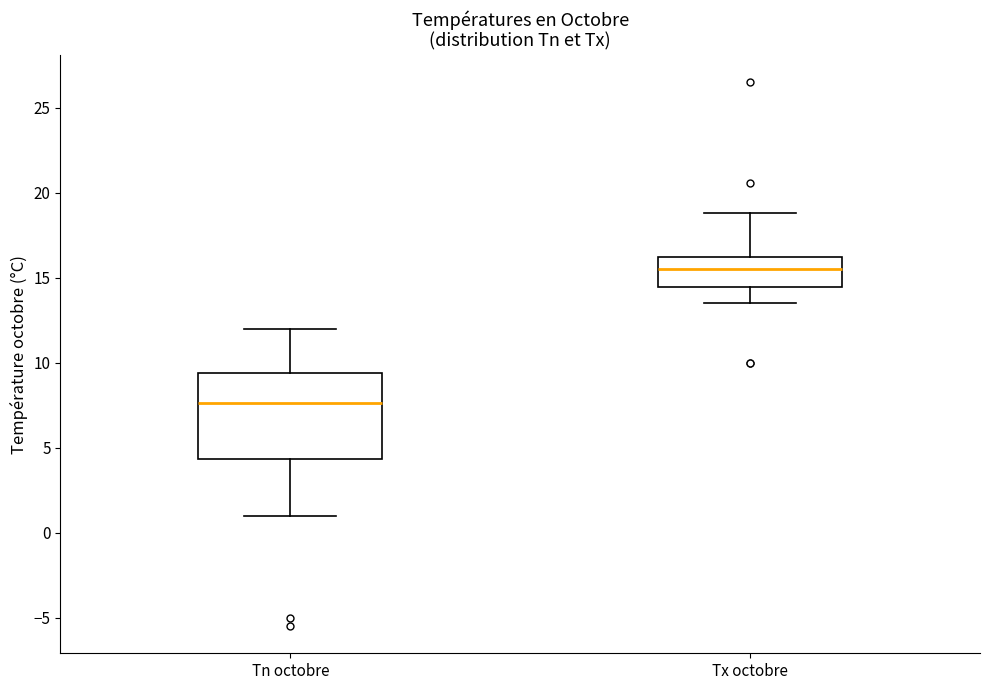

Reading left to right, transcribe this box plot: for each box, give where its median line is, the range the box spans, and where its two whiskers end, as read against the y-axis. The values are not printed on the chart, so give them approximately, as read against the axis.

Tn octobre: median 7.5, box 4.5 to 9.5, whiskers 1.0 to 12.0
Tx octobre: median 15.5, box 14.5 to 16.0, whiskers 13.5 to 19.0